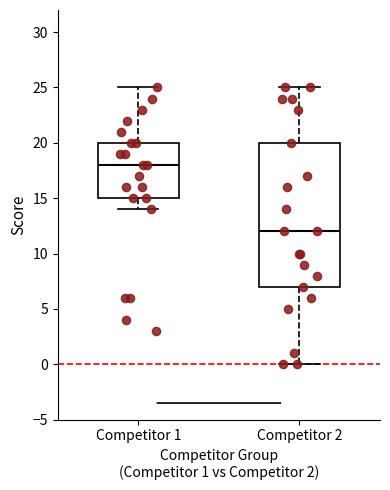

Reading left to right, read every box against the y-axis: the position of its median line, the range the box covers, and the ends of its whiskers. The values are not printed on the chart, so give them approximately, as read against the axis.

Competitor 1: median 18, box 15 to 20, whiskers 14 to 25
Competitor 2: median 12, box 7 to 20, whiskers 0 to 25